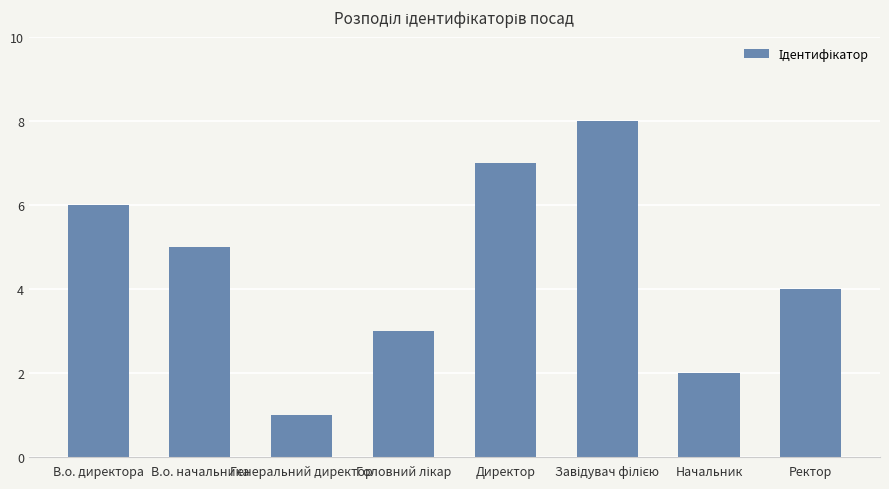

What is the difference between the values at В.о. директора and Начальник?

4